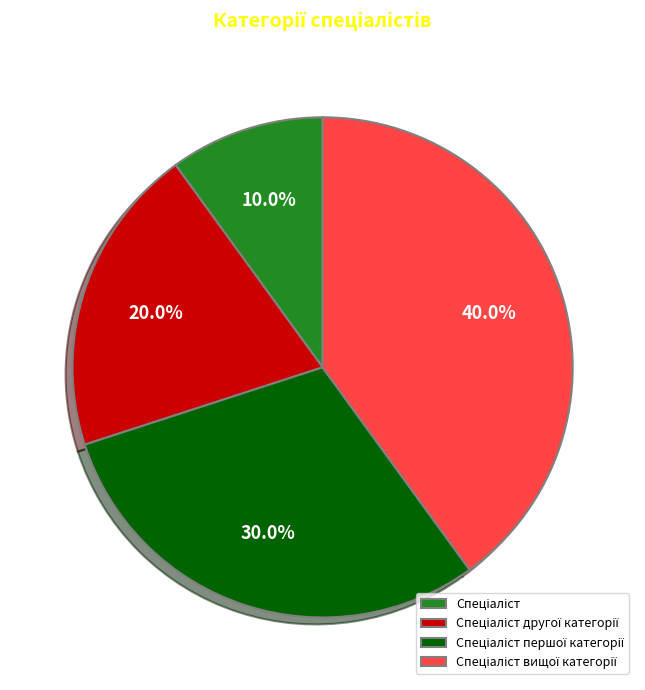

Is there a majority slice in this chart?

No